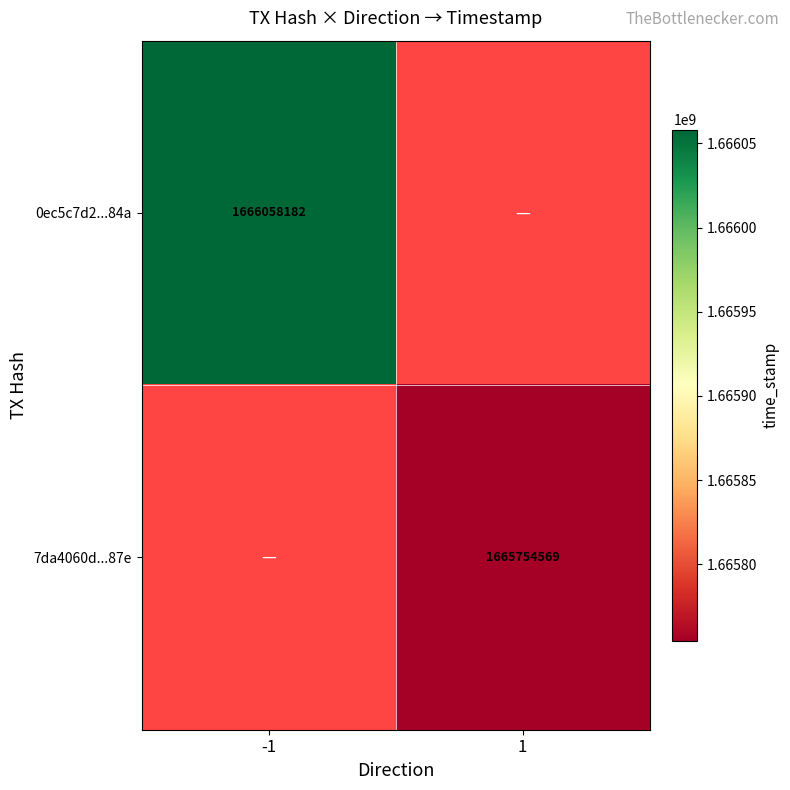

Is it true that 0ec5c7d2...84a equals 578005128 at -1?

False